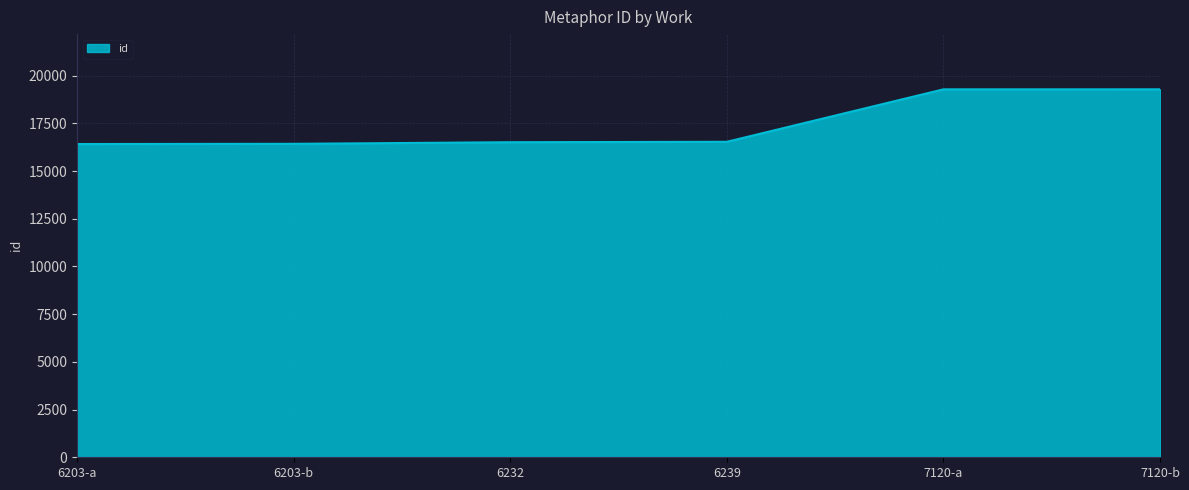

True or false: the data shows 16417 at 6203-a.

True